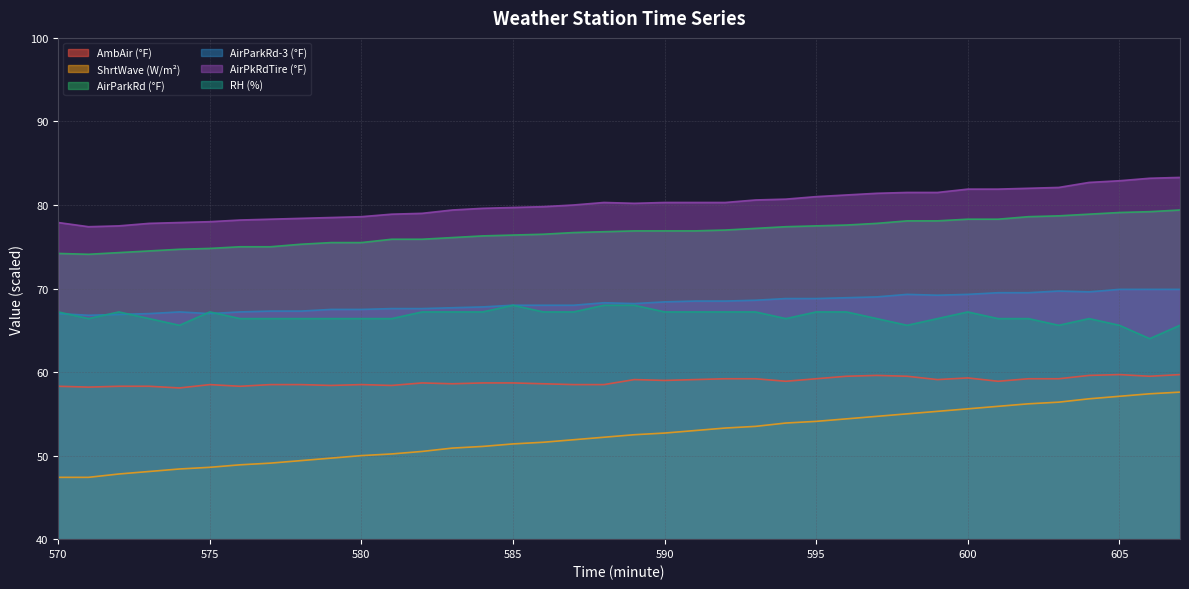

How many interior local peaks does the RH (%) series have?

5